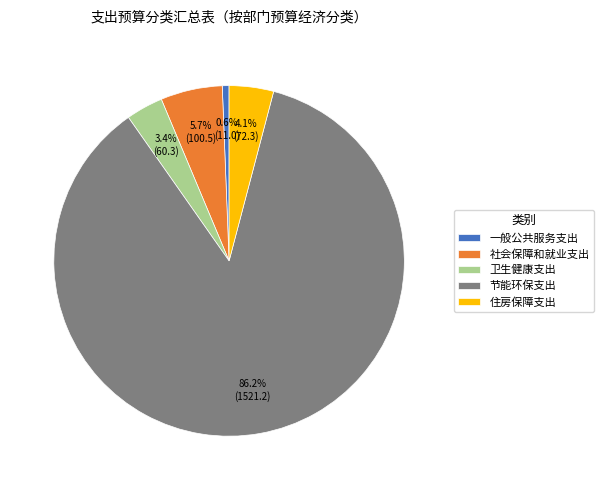

Does 节能环保支出 represent more than half of the total?

Yes